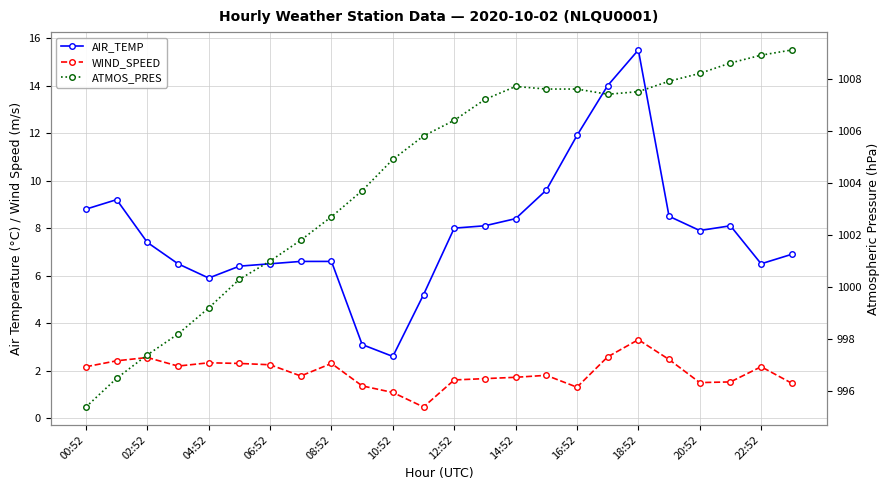

How many interior local valleys does the ATMOS_PRES series have?

1